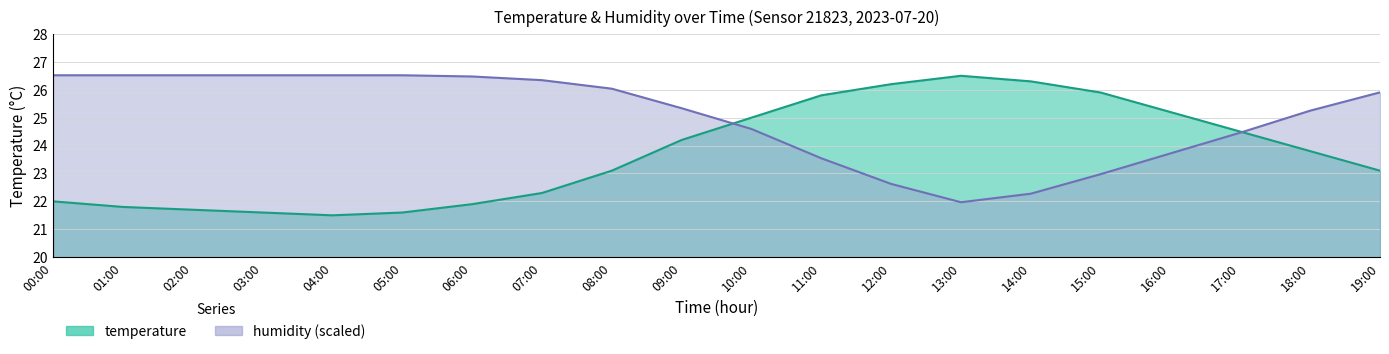

Reading left to right, extract all data points from this chart.

temperature: 22.0	21.8	21.7	21.6	21.5	21.6	21.9	22.3	23.1	24.2	25.0	25.8	26.2	26.5	26.3	25.9	25.2	24.5	23.8	23.1
humidity: 26.5	26.5	26.5	26.5	26.5	26.5	26.5	26.3	26.0	25.3	24.6	23.5	22.6	22.0	22.3	23.0	23.7	24.5	25.2	25.9